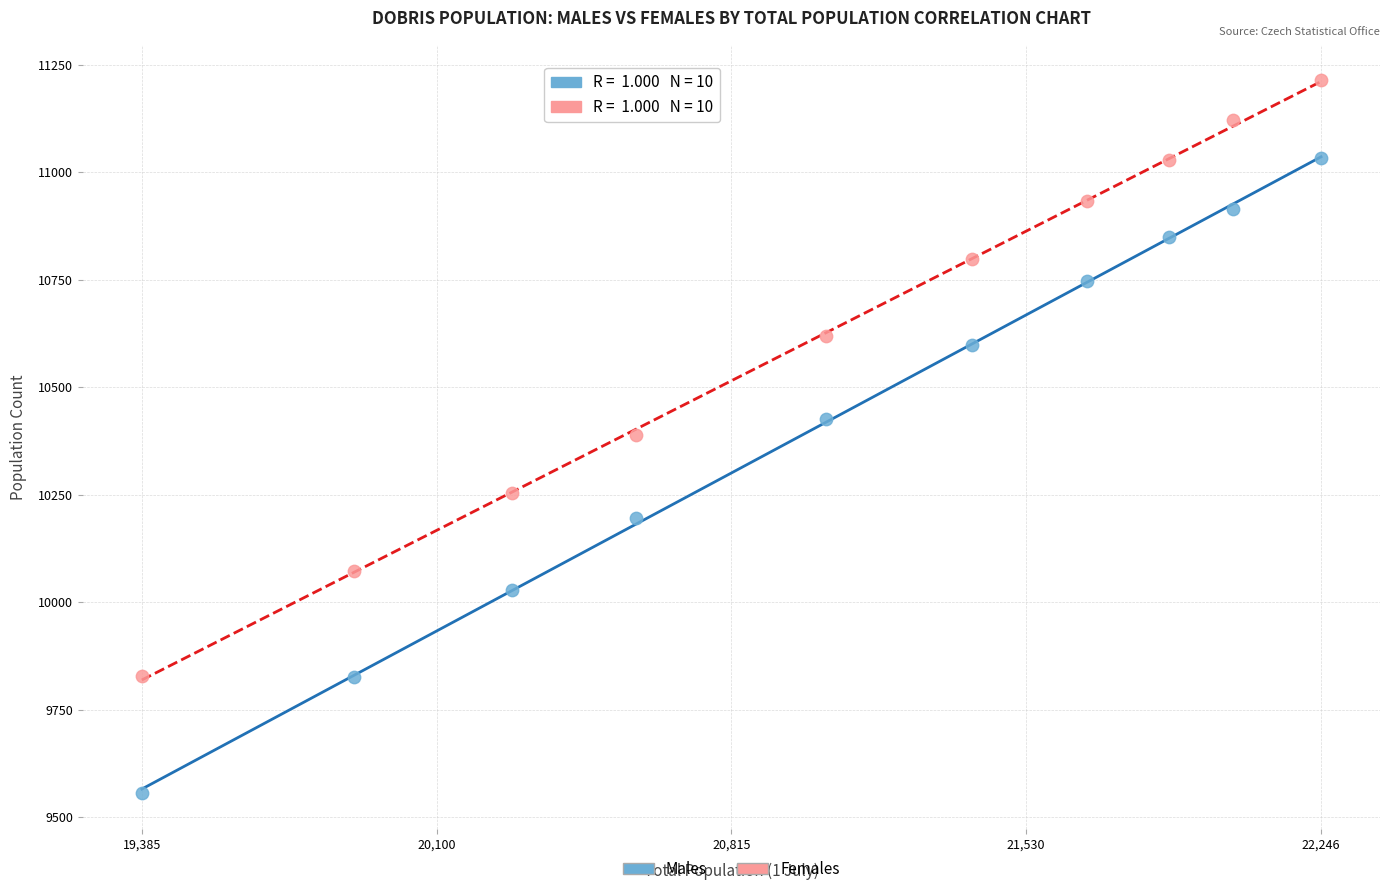

Which series has the largest Y range (max minus min)?

Males